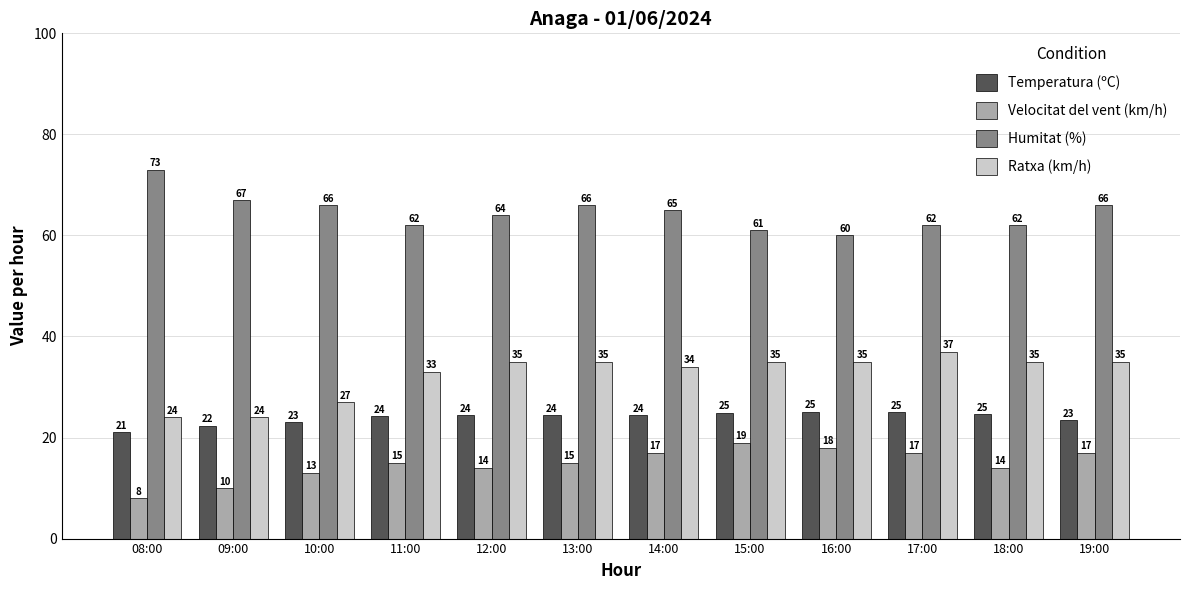

What position from the left is 13:00?

6